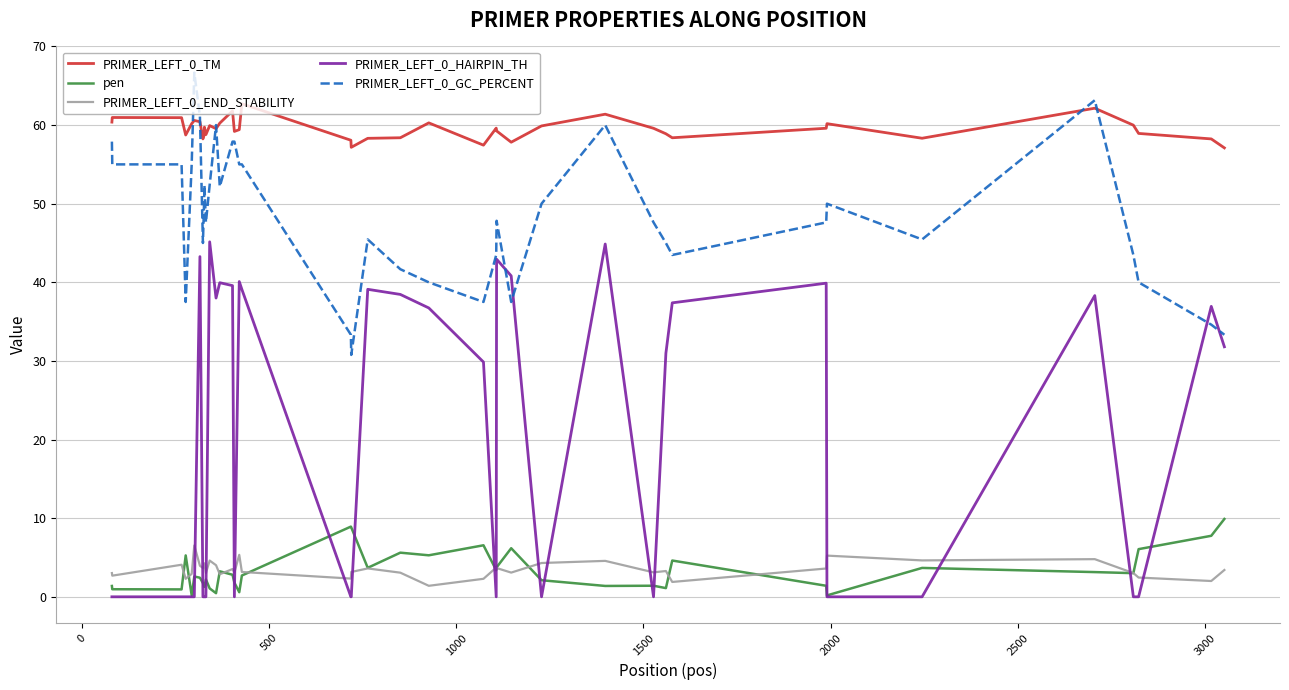

What is the difference between the maximum and second lowest values in the pen series?

9.7